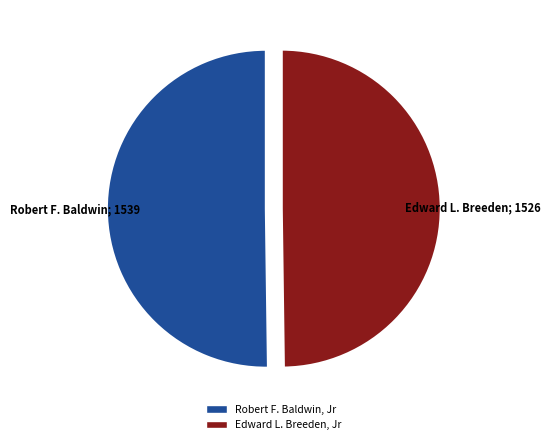

Count the number of slices in the pie.

2